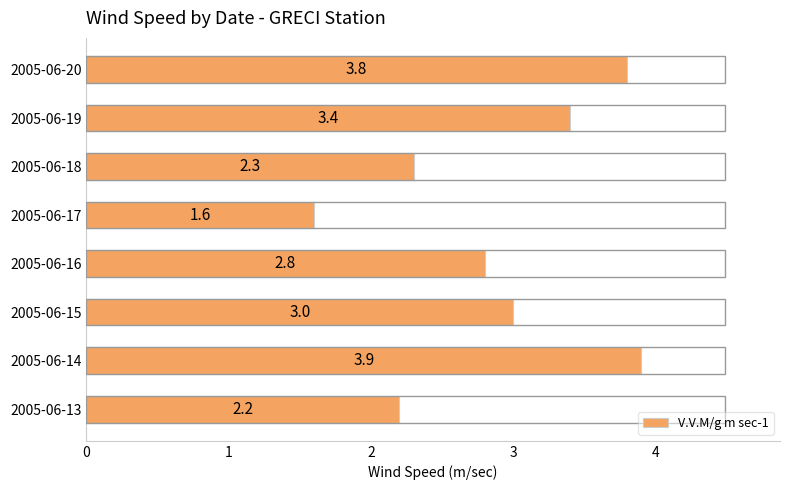

What is the average value?

2.9